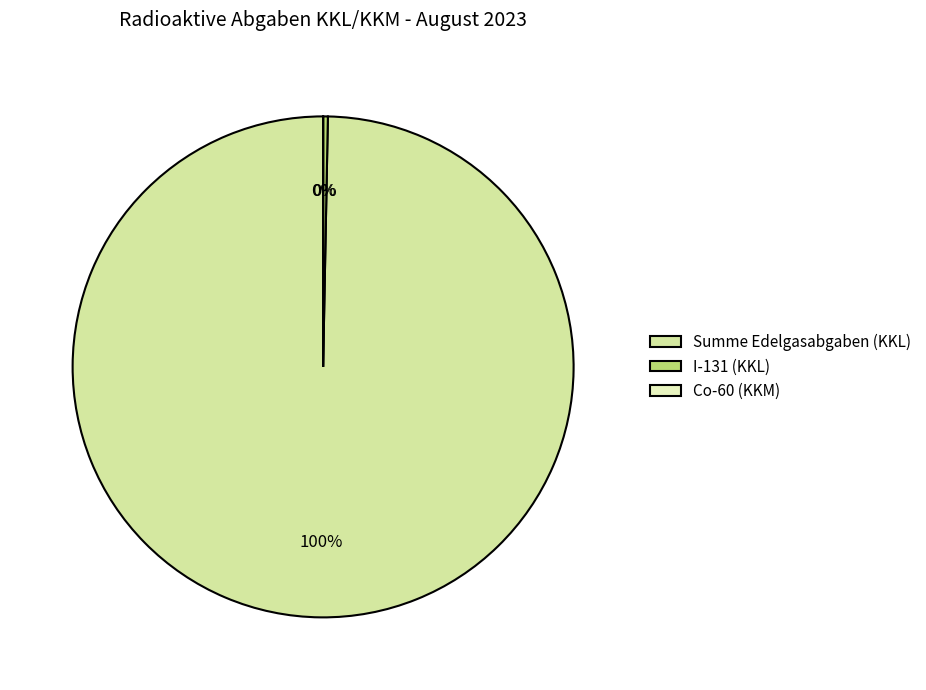

To the nearest percent, what percentage of the pie is Summe Edelgasabgaben?

100%